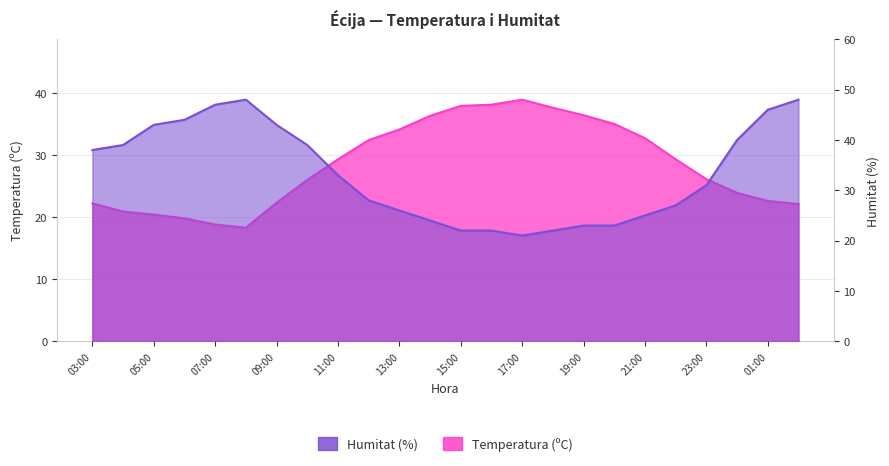

What are all the series names shown in the legend?

Temperatura (ºC), Humitat (%)